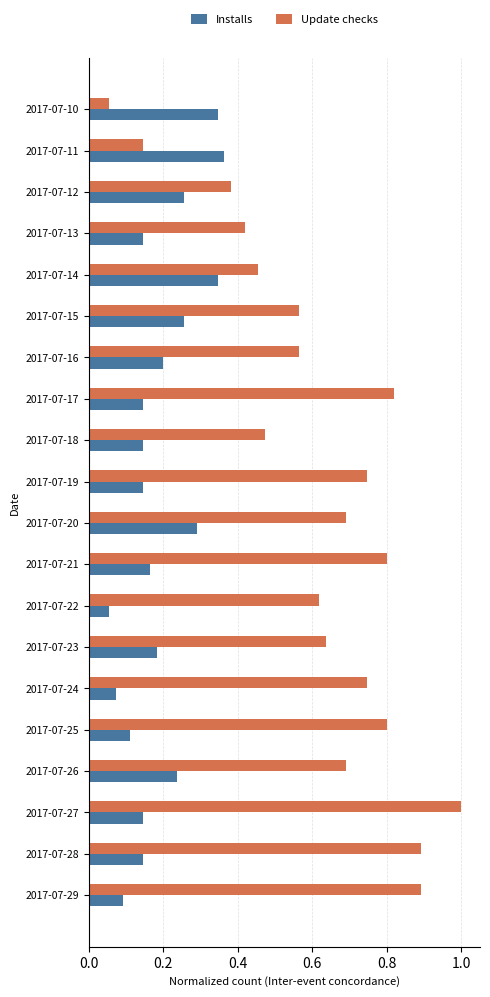

List the series in order of their overall mean, lowest first.

Installs, Update checks